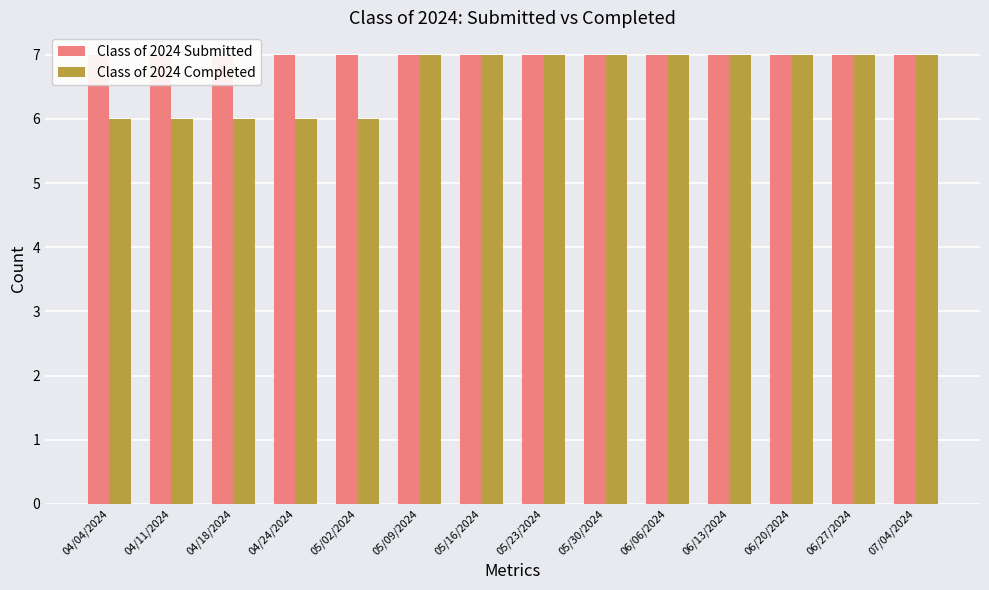

Reading left to right, extract all data points from this chart.

Class of 2024 Submitted: 04/04/2024=7	04/11/2024=7	04/18/2024=7	04/24/2024=7	05/02/2024=7	05/09/2024=7	05/16/2024=7	05/23/2024=7	05/30/2024=7	06/06/2024=7	06/13/2024=7	06/20/2024=7	06/27/2024=7	07/04/2024=7
Class of 2024 Completed: 04/04/2024=6	04/11/2024=6	04/18/2024=6	04/24/2024=6	05/02/2024=6	05/09/2024=7	05/16/2024=7	05/23/2024=7	05/30/2024=7	06/06/2024=7	06/13/2024=7	06/20/2024=7	06/27/2024=7	07/04/2024=7